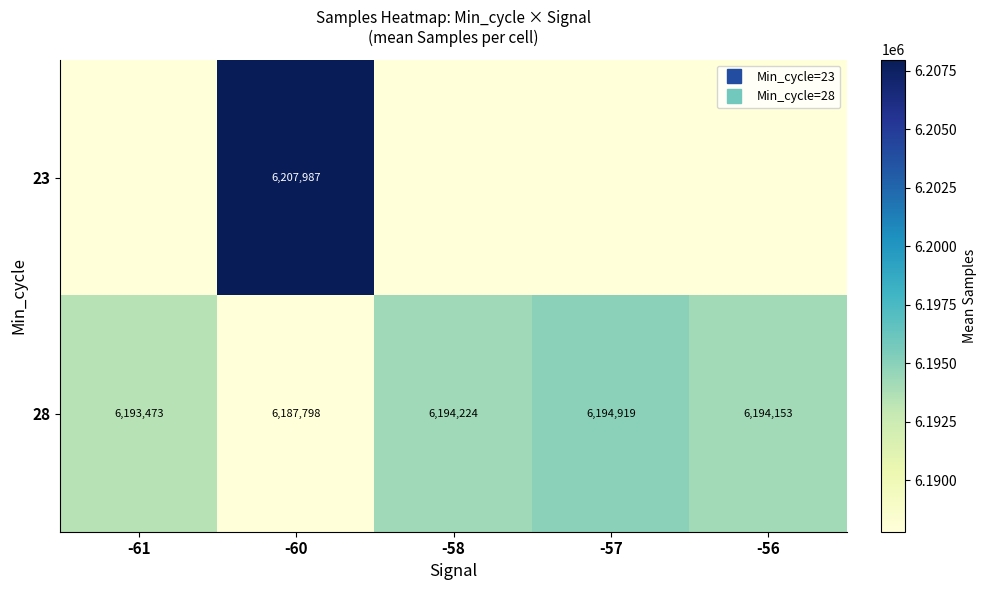

Which series has the largest total across all categories?

28